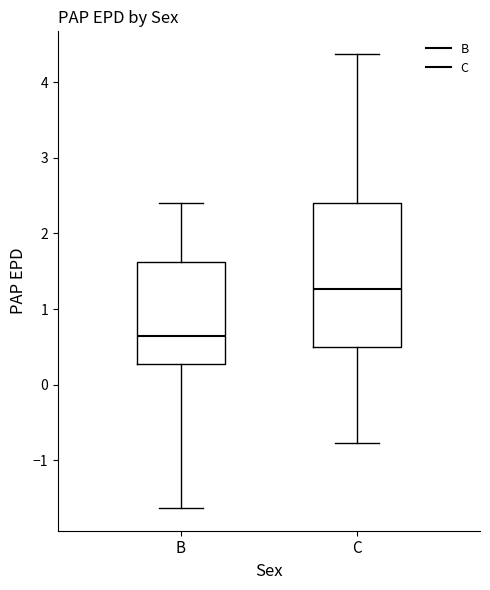

Comparing the boxes themselves (not the whiskers), which one is the tallest?

C